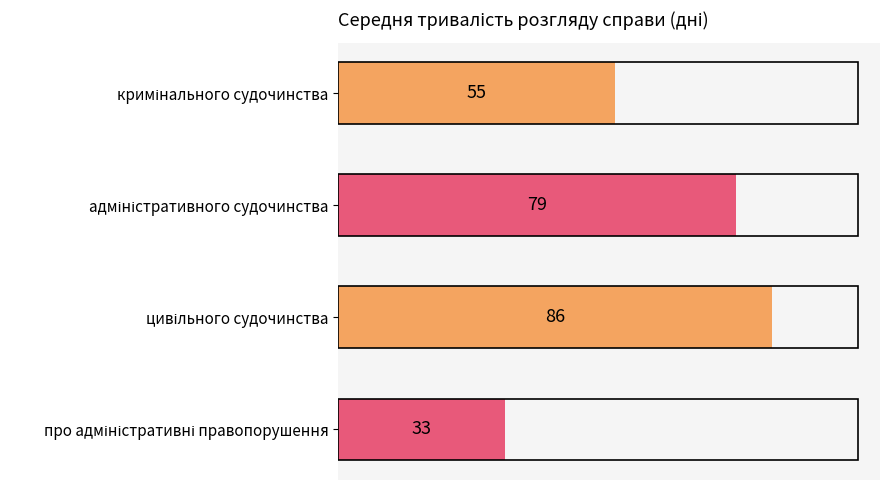

How many values are between 55 and 86?

3